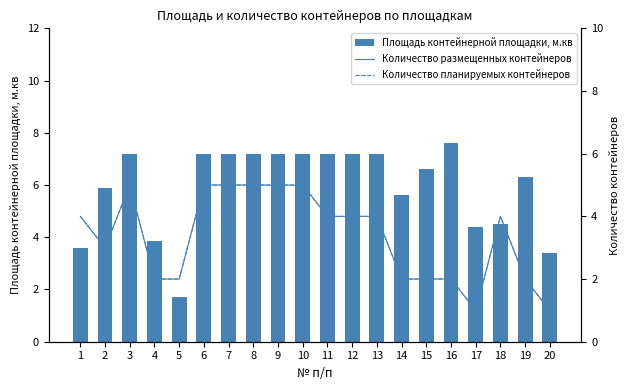

How many distinct data groups are displayed?

3